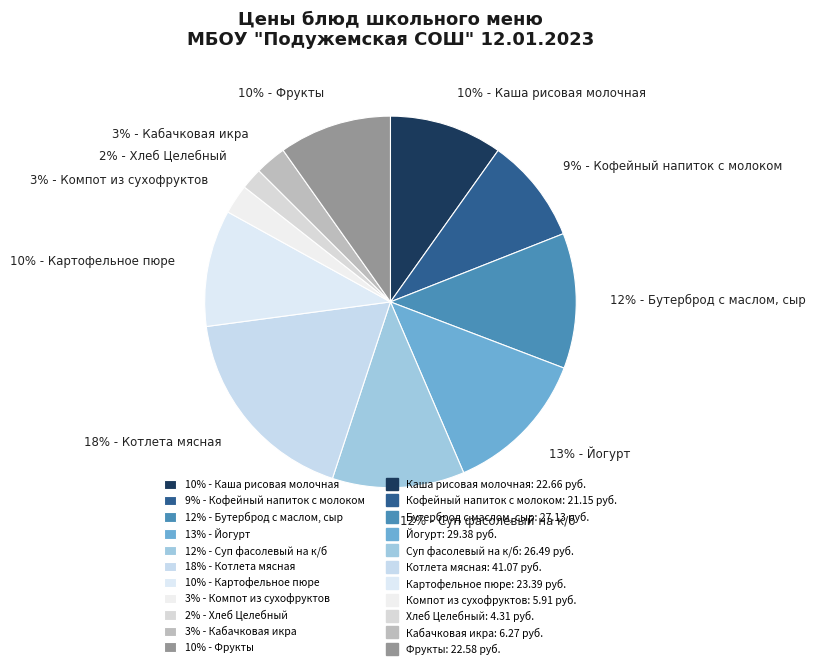

How many segments does this pie chart have?

11